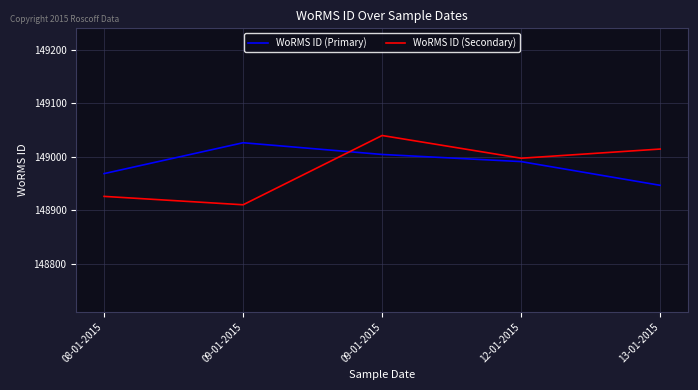

Rank the series by their maximum value, from highest to lowest.

WoRMS ID (Secondary), WoRMS ID (Primary)